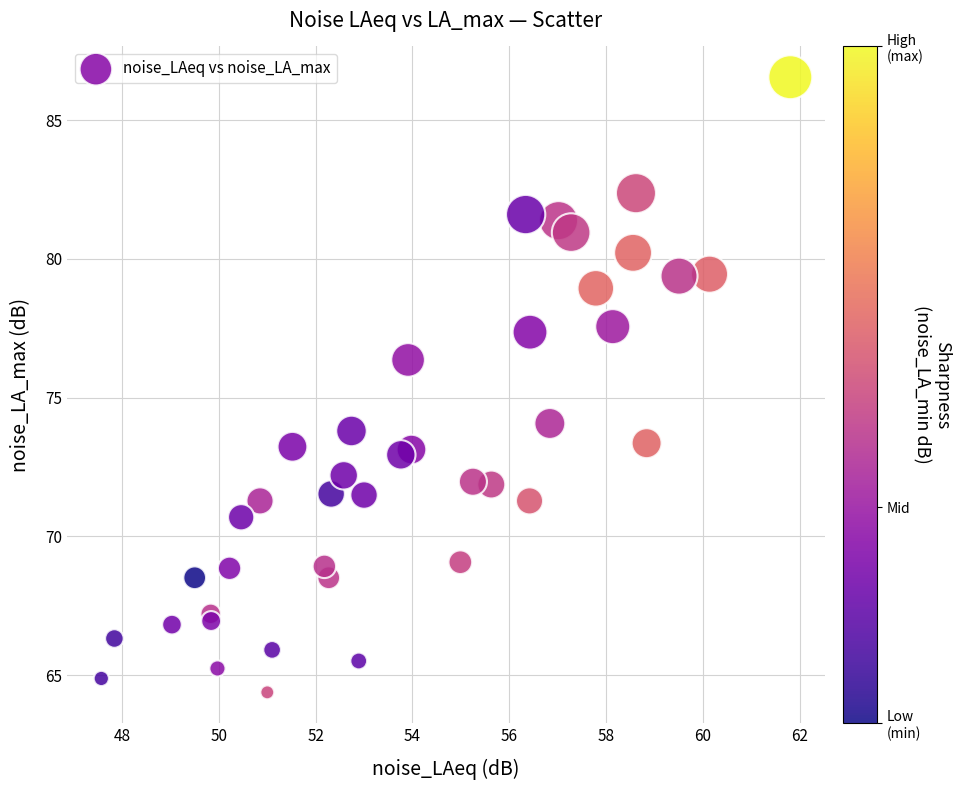

What Y value in the scatter plot is closest to 75?

74.1